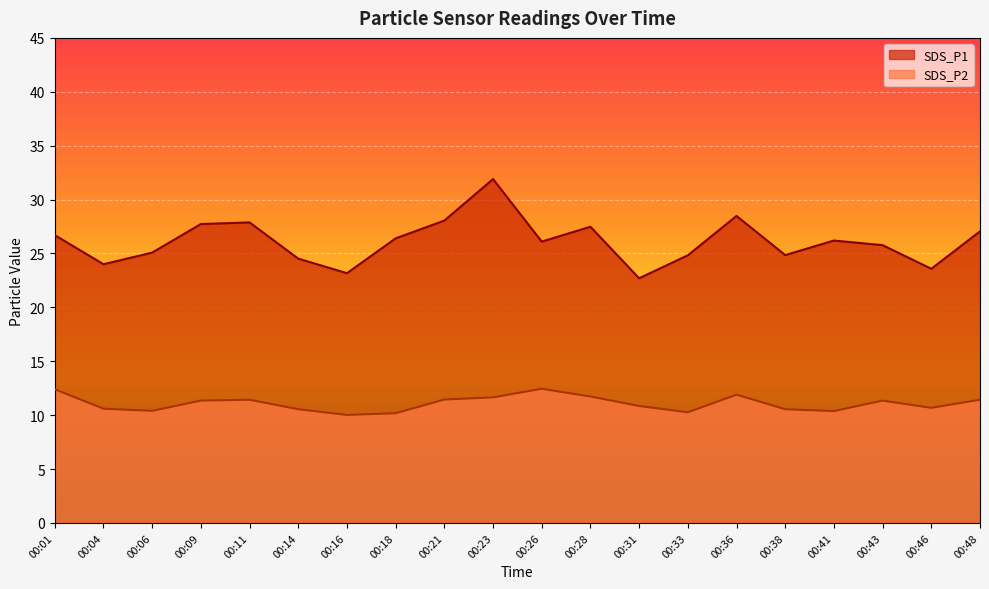

What is the total value across all series at 00:16?

33.2